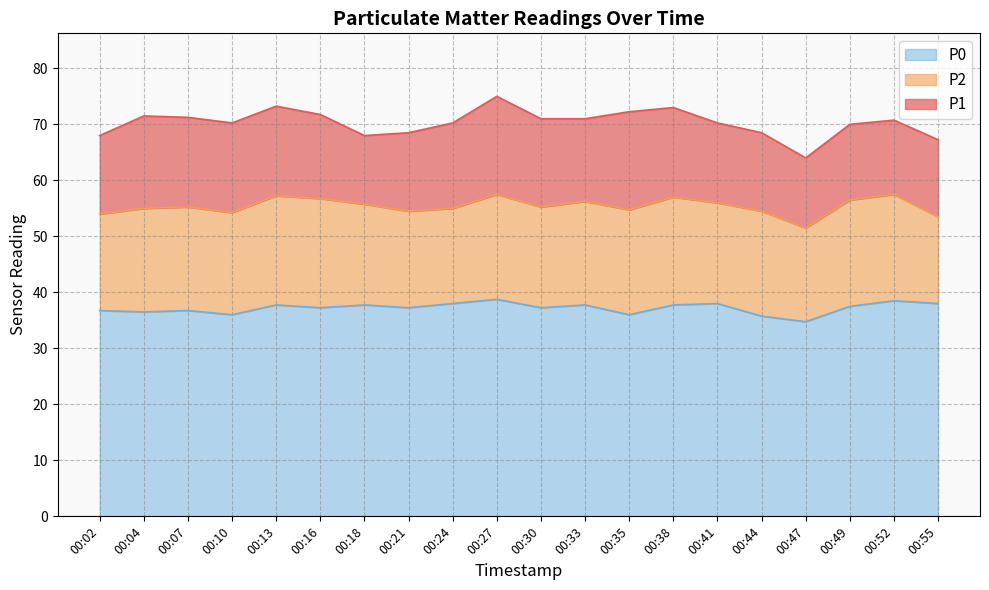

How many interior local peaks does the P0 series have?

7